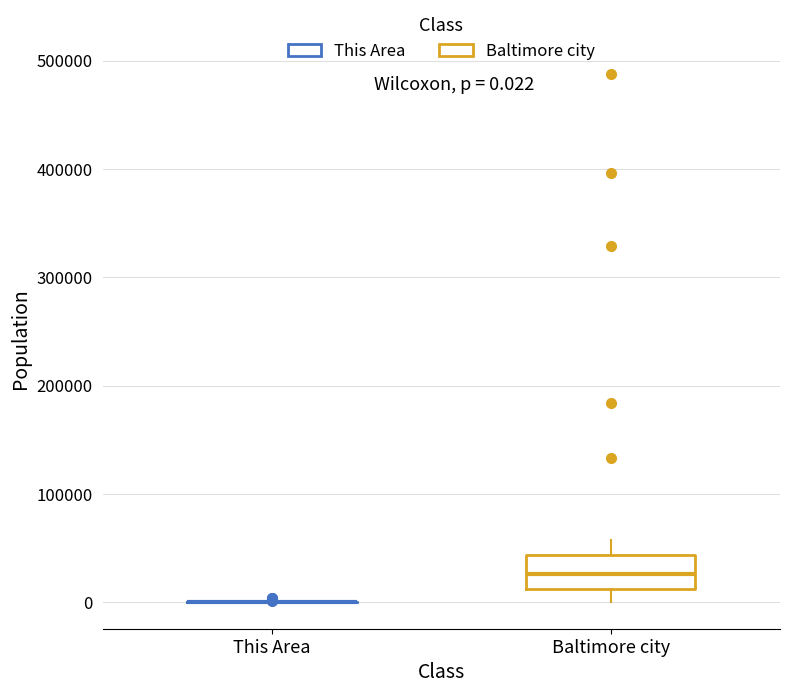

Which box is the tallest, from its lower edge to its upper edge?

Baltimore city